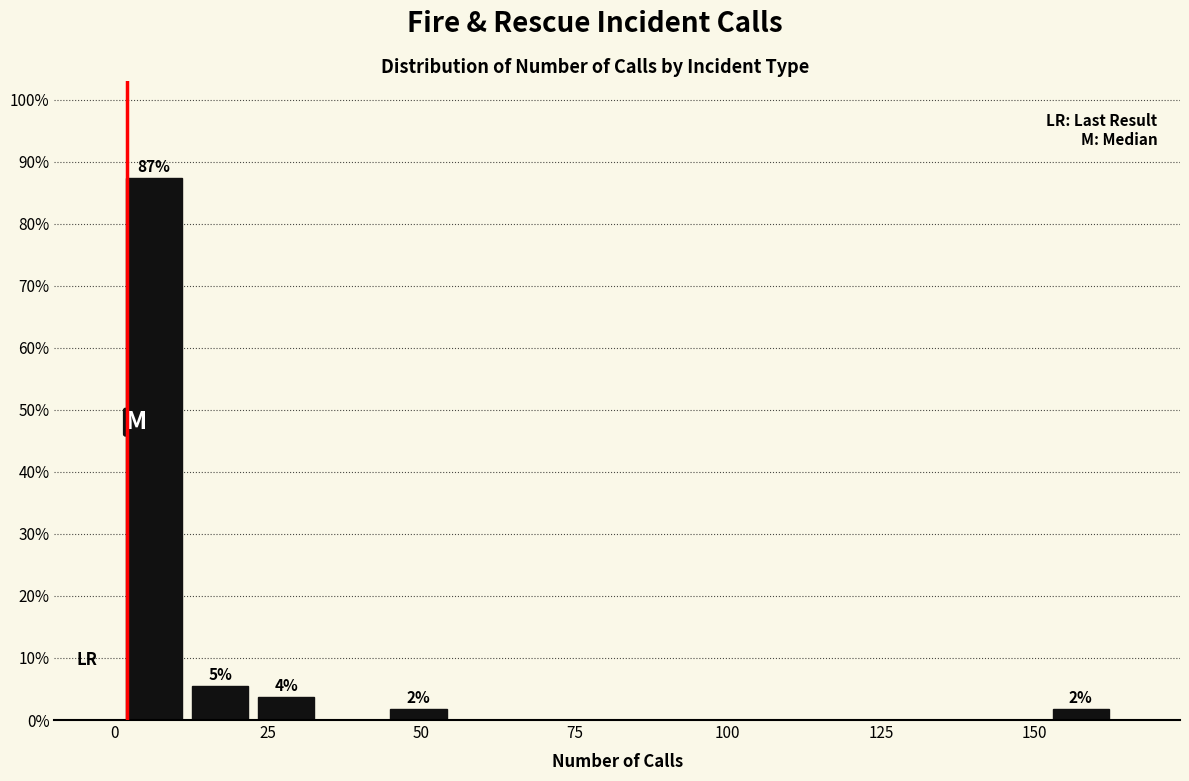

Read against the x-axis, roughly where is the centre of the tallest bar?

5